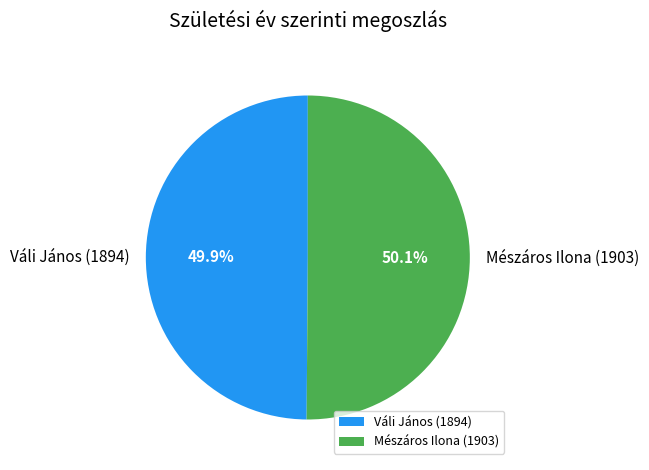

The Váli János (1894) slice represents 50% of the pie. True or false?

True